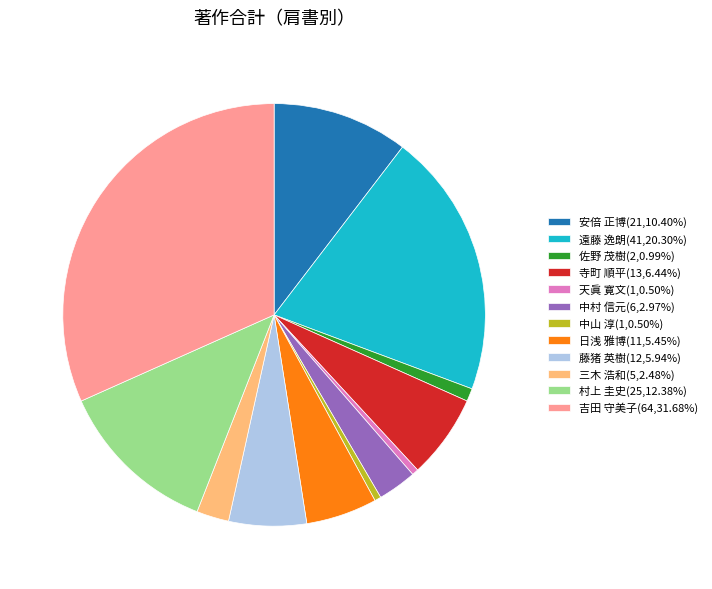

Is the sum of 三木 浩和(5,2.48%) and 吉田 守美子(64,31.68%) greater than half?

No